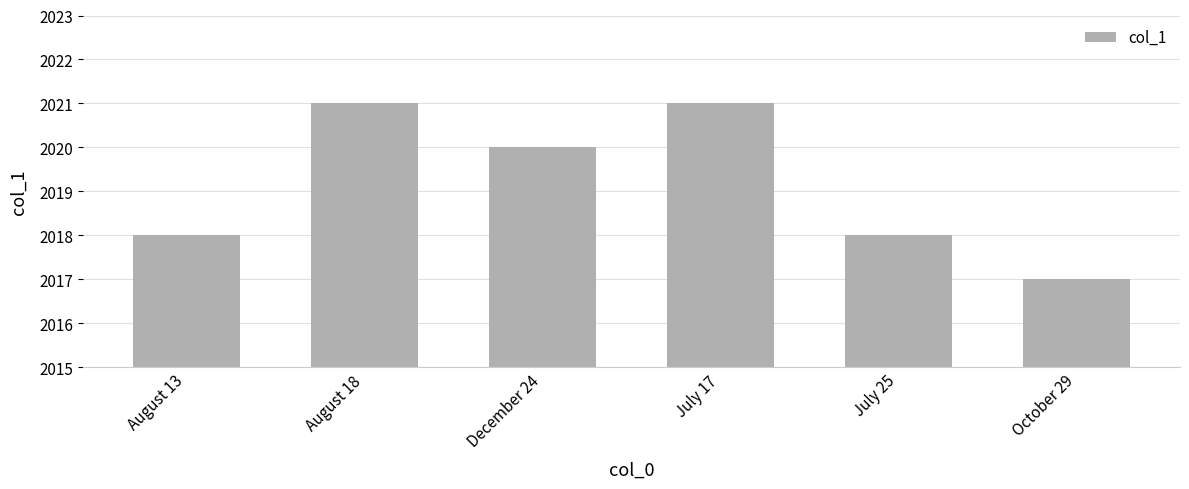

Reading left to right, extract all data points from this chart.

2018	2021	2020	2021	2018	2017